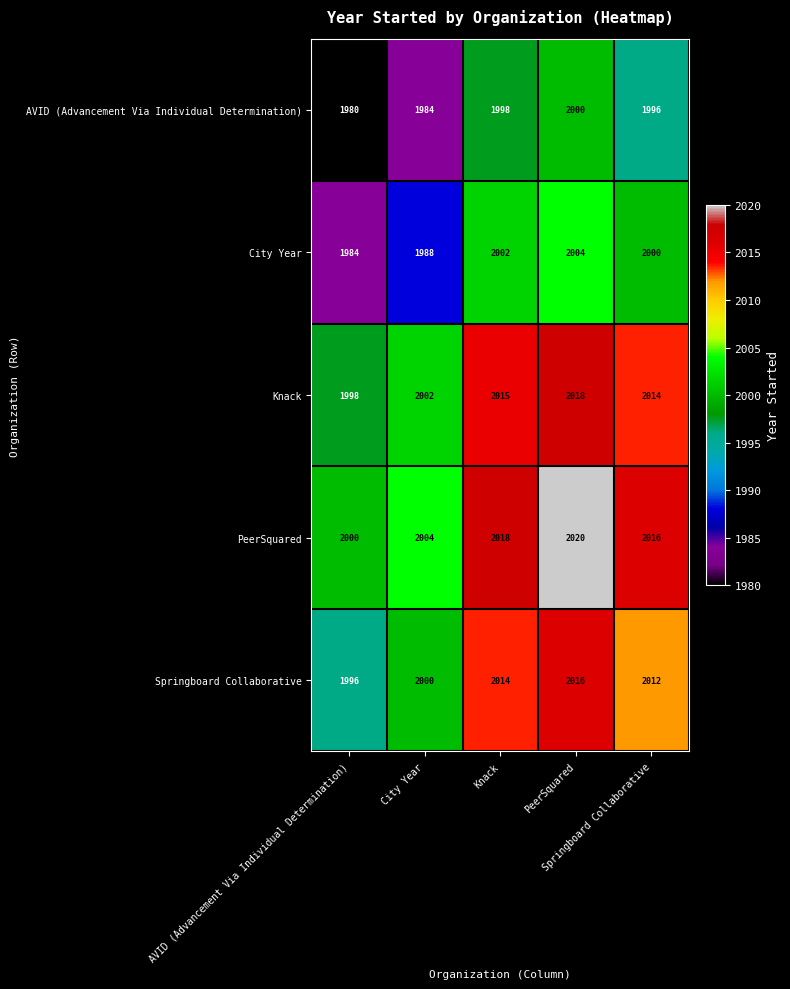

What is the maximum value shown in the chart?

2020